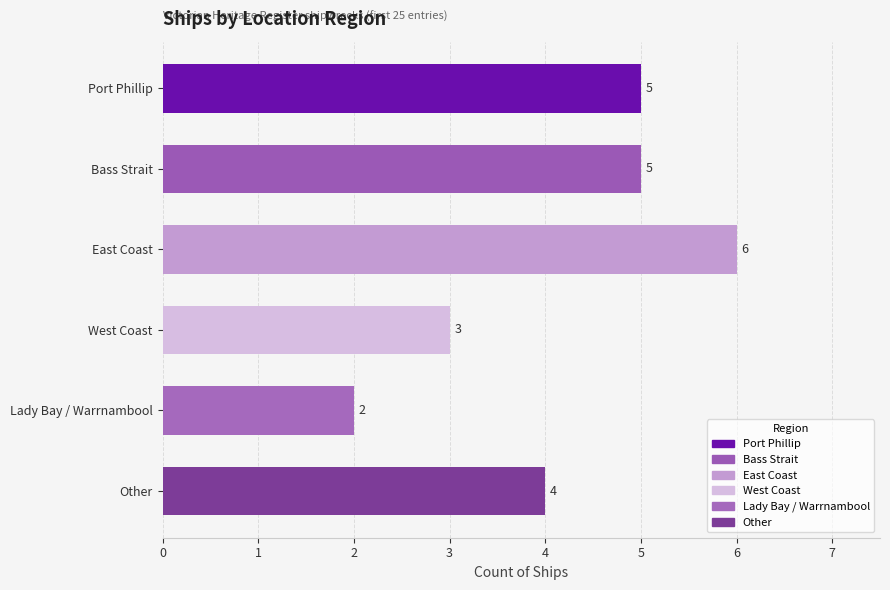

Read the value at Lady Bay / Warrnambool.

2